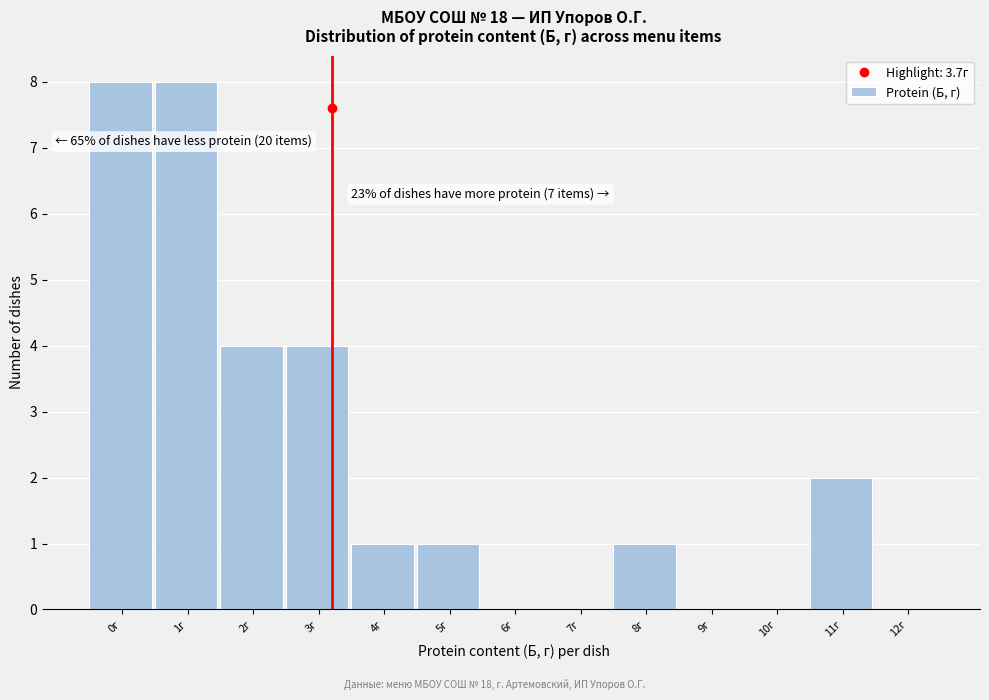

Reading right to left, extract all data points from this chart.

12г=0	11г=2	10г=0	9г=0	8г=1	7г=0	6г=0	5г=1	4г=1	3г=4	2г=4	1г=8	0г=8